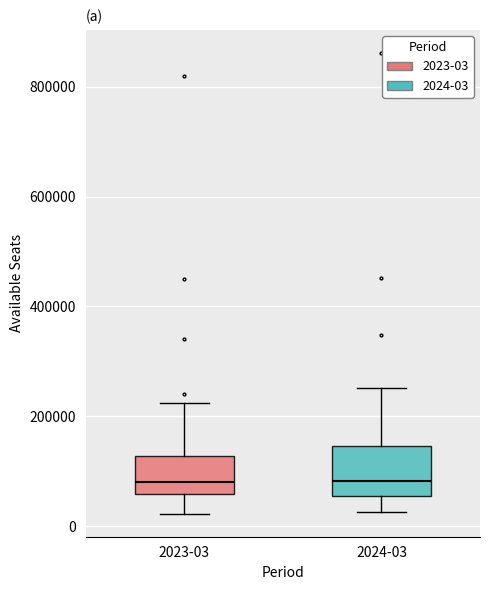

Reading left to right, transcribe this box plot: for each box, give where its median line is, the range the box spans, and where its two whiskers end, as read against the y-axis. The values are not printed on the chart, so give them approximately, as read against the axis.

2023-03: median 80000, box 60000 to 120000, whiskers 20000 to 220000
2024-03: median 80000, box 60000 to 140000, whiskers 20000 to 260000